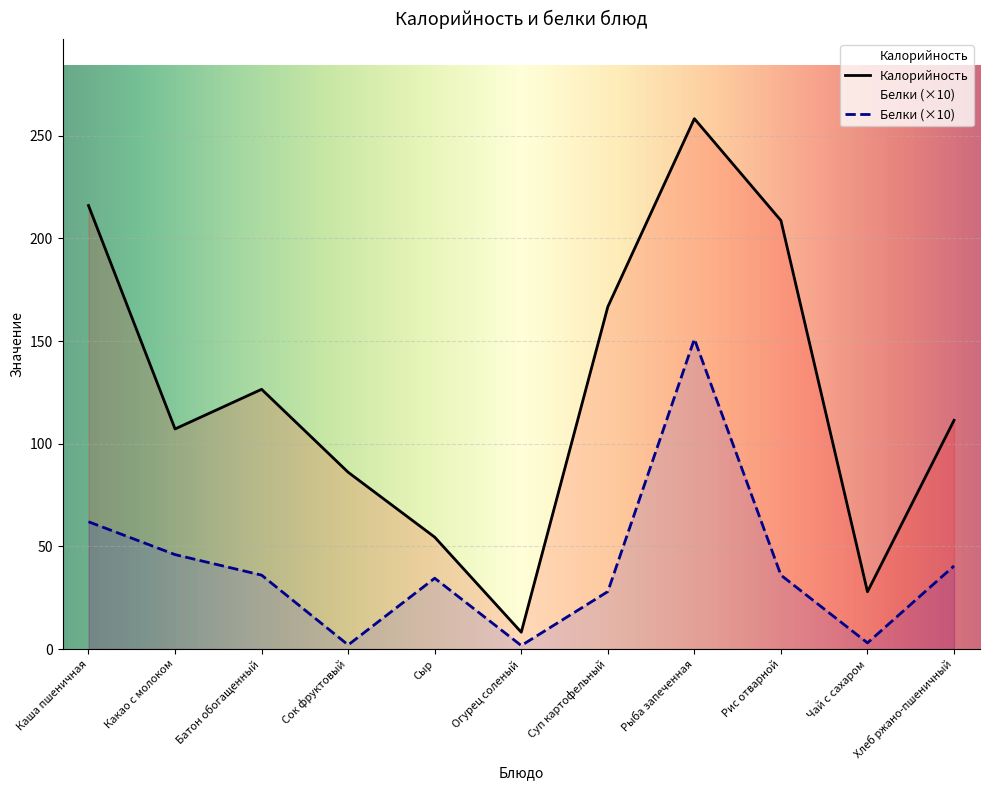

Is it true that Калорийность equals 5.0 at Огурец соленый?

False